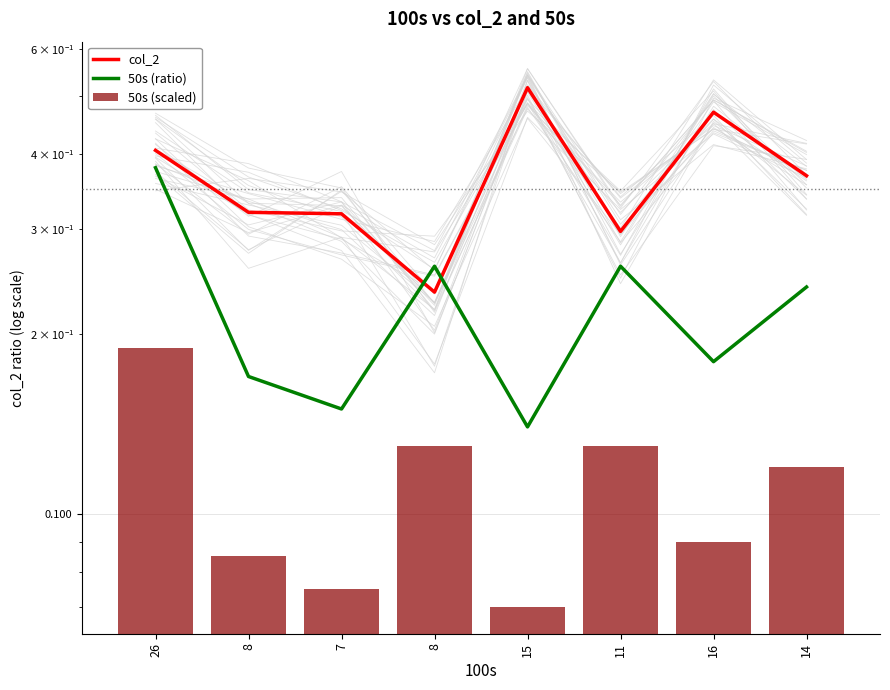

Which has a higher value, 14 or 8?

14